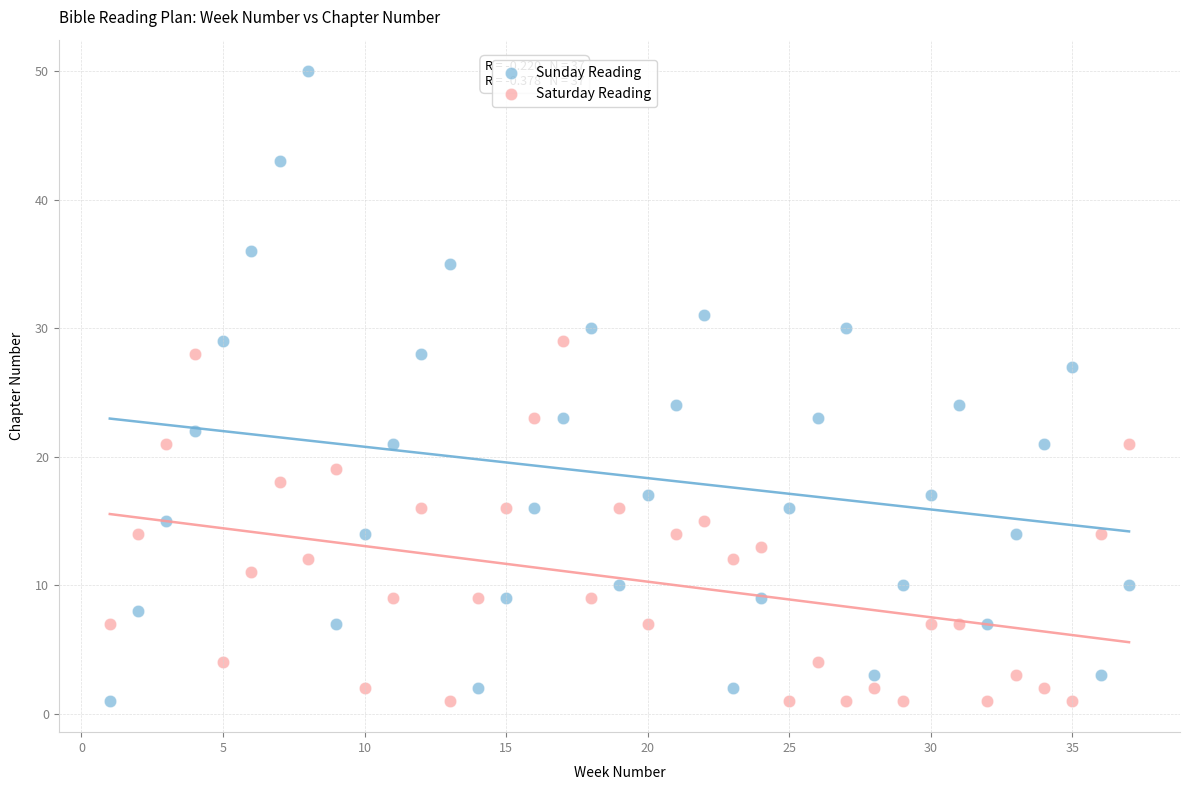

Across all data points, what is the range of Y values (max minus min)?

49